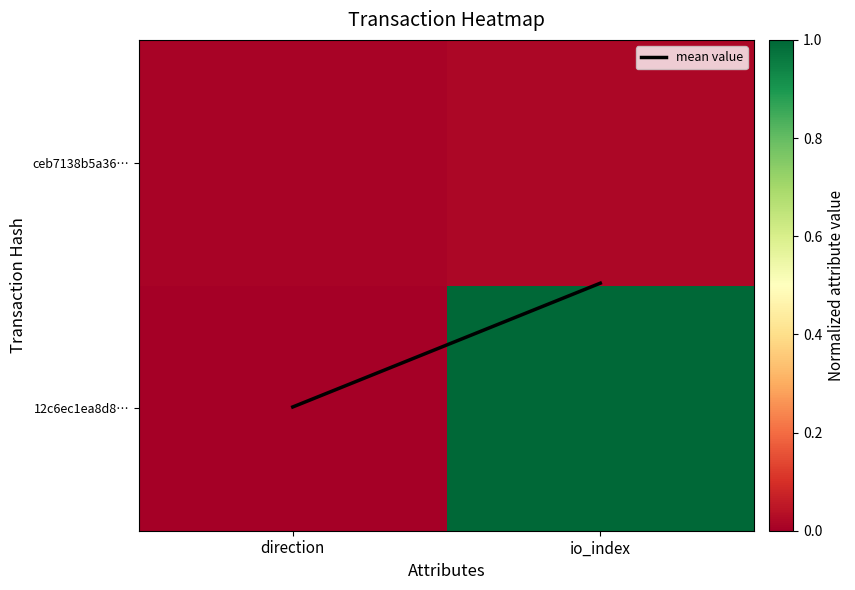

At which category does the chart reach its minimum across all series?

direction